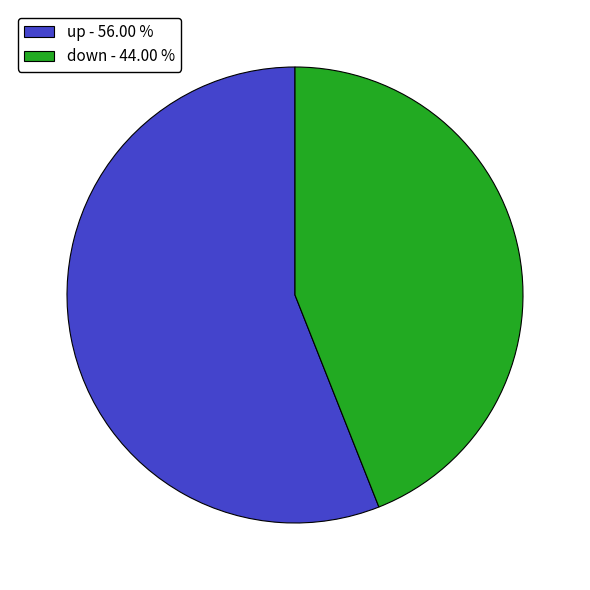

Which slice represents more than half of the pie?

up